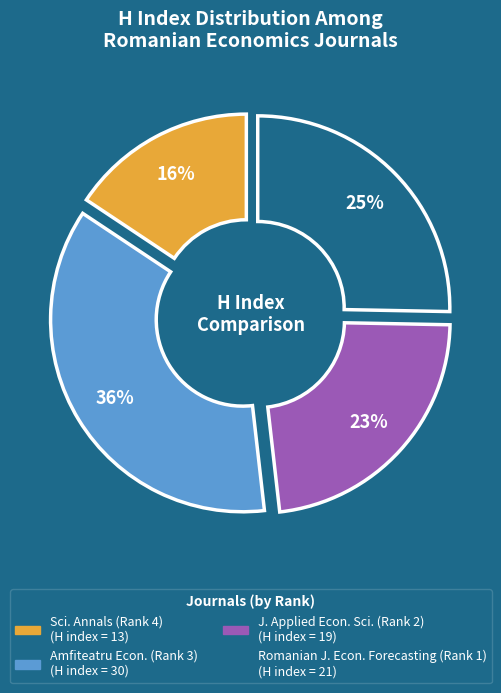

Is there any slice that represents more than half of the pie?

No